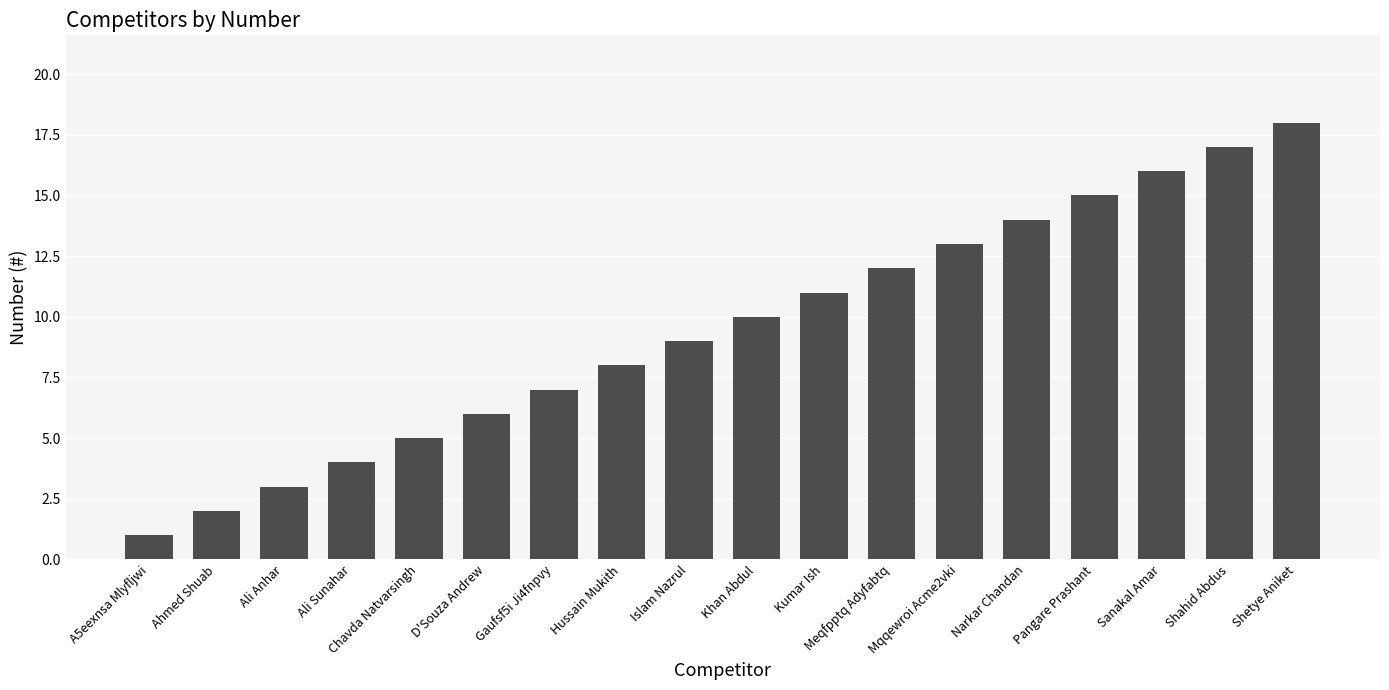

At which category does the chart reach its peak across all series?

Shetye Aniket